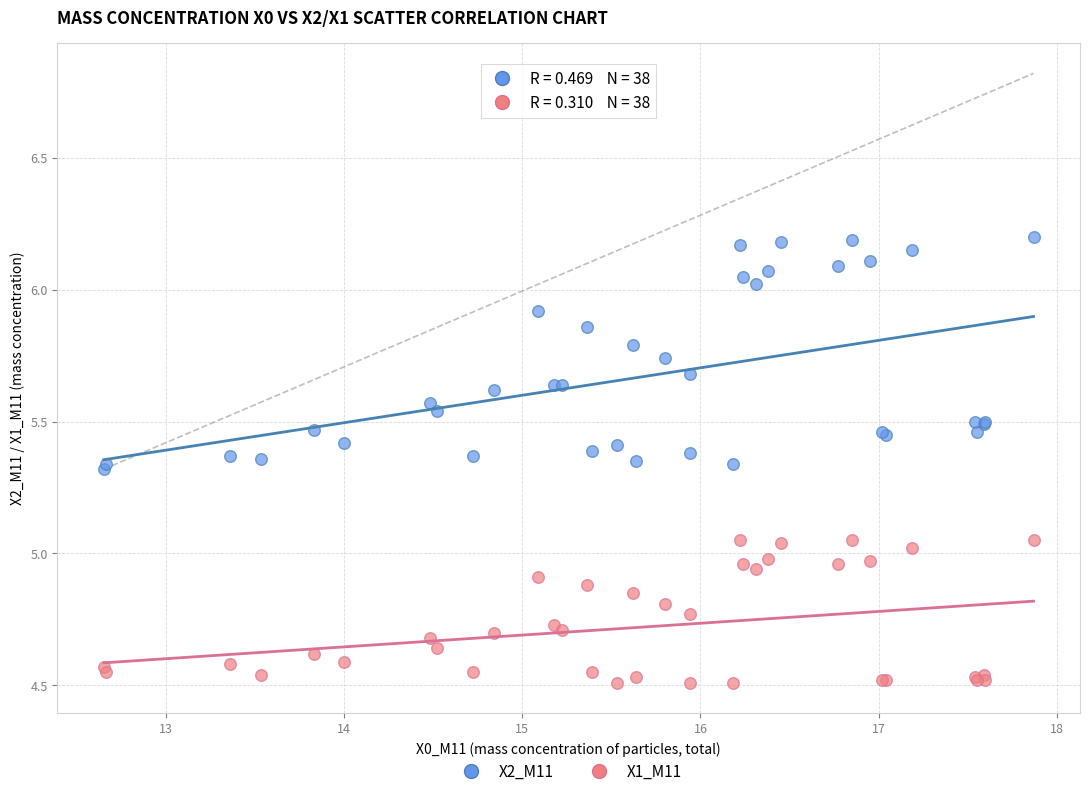

Which series reaches the minimum Y coordinate?

X1_M11